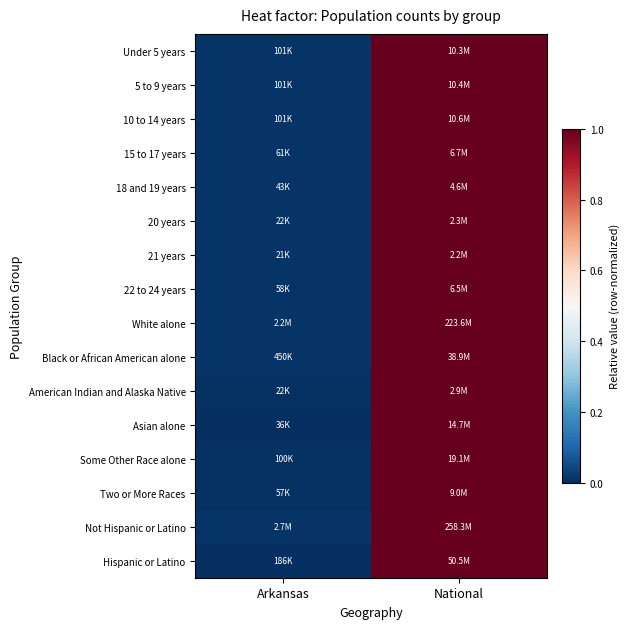

Which category has the lowest value across all series?

Arkansas